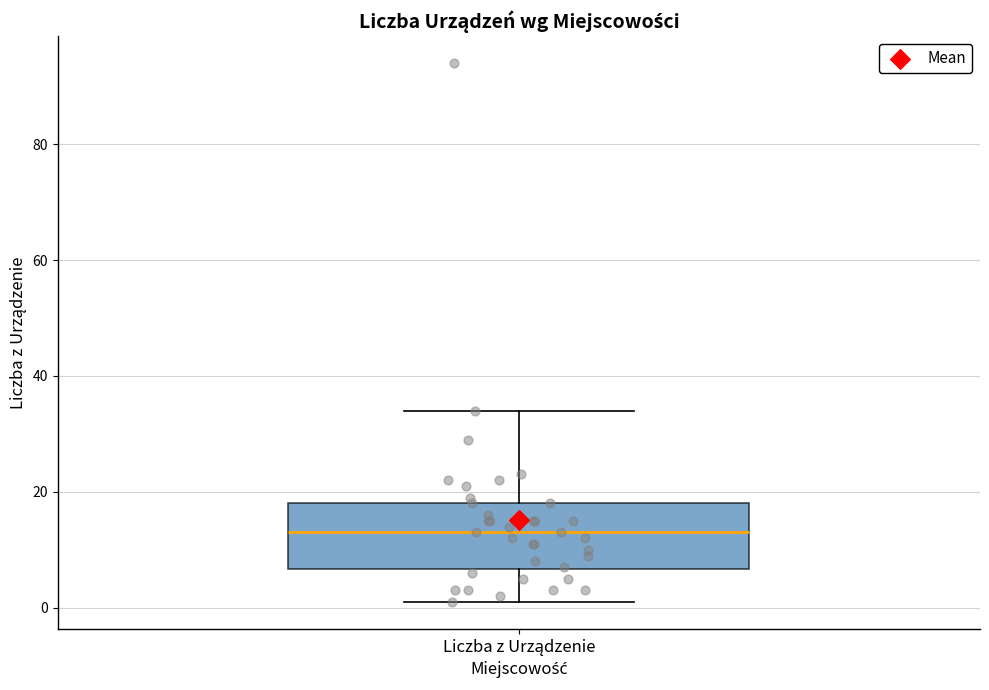

Transcribe this box plot: give where the median line is, the range the box spans, and where the two whiskers end, as read against the y-axis. The values are not printed on the chart, so give them approximately, as read against the axis.

median 14, box 6 to 18, whiskers 2 to 34